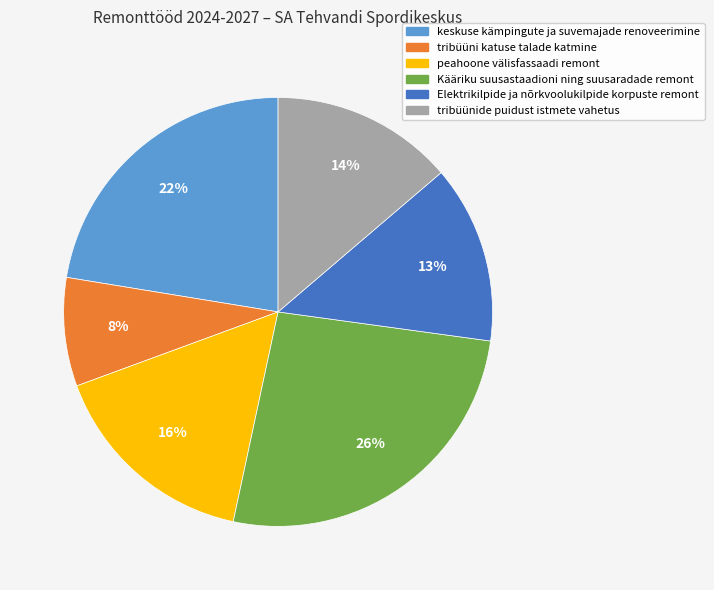

Which category has the biggest portion of the pie?

Kääriku suusastaadioni ning suusaradade remont